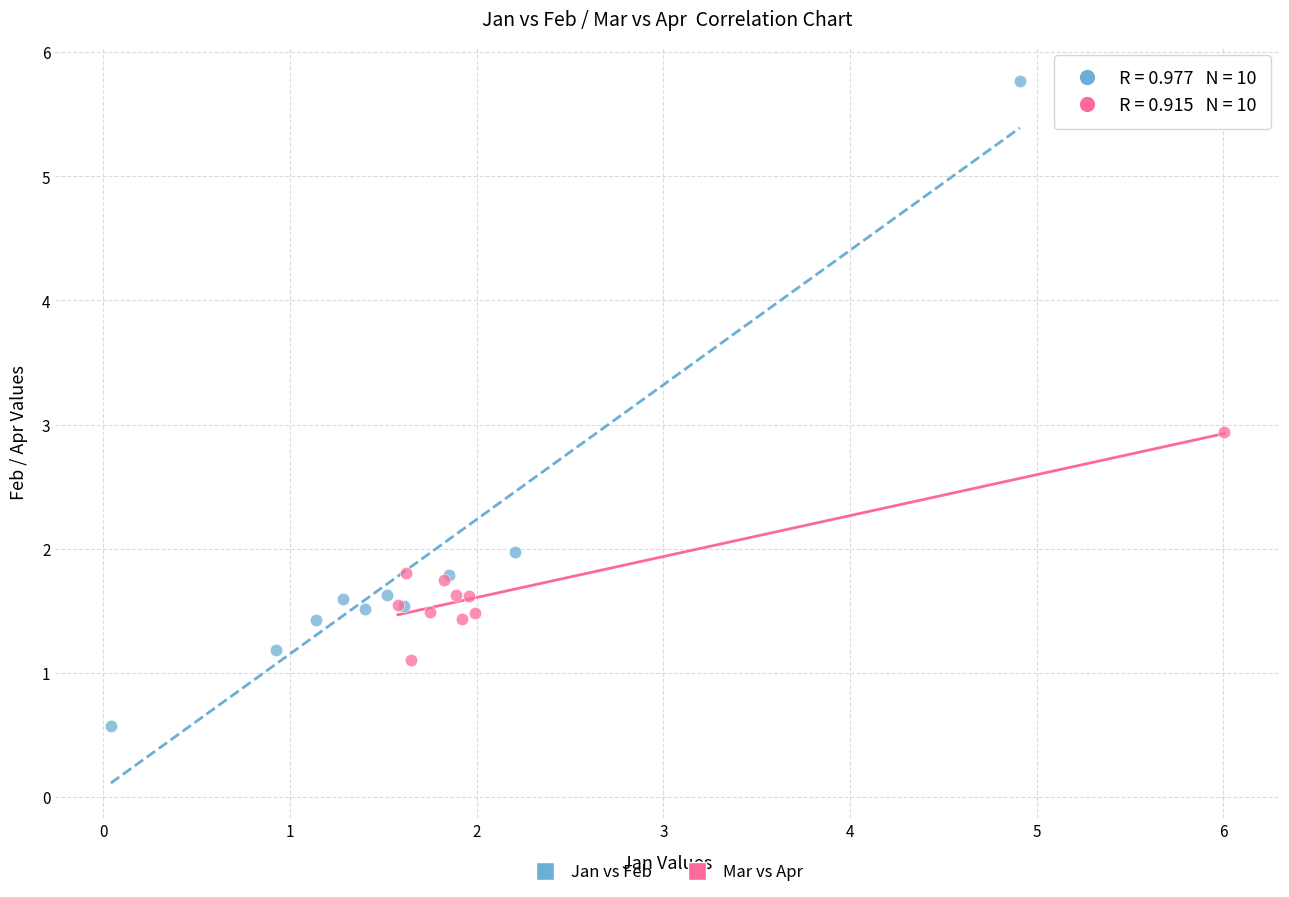

Which series has the widest spread of Y values?

Jan vs Feb